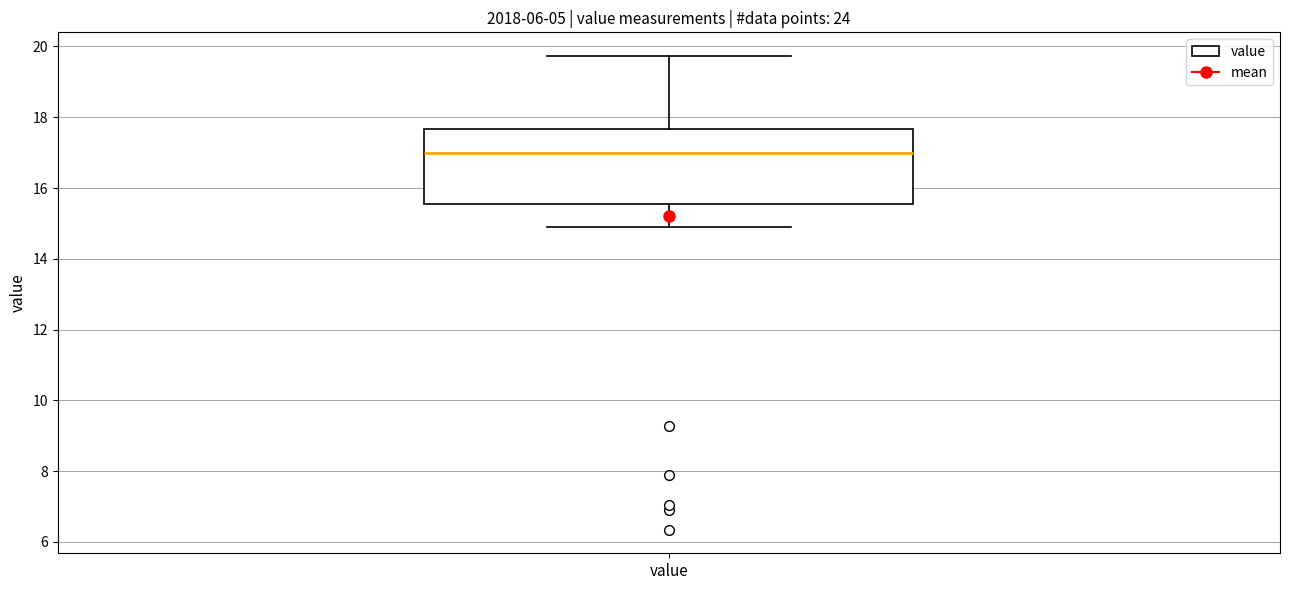

Read this box plot against the y-axis: the position of the median line, the range covered by the box, and the ends of both whiskers. The values are not printed on the chart, so give them approximately, as read against the axis.

median 17.0, box 15.6 to 17.6, whiskers 15.0 to 19.8